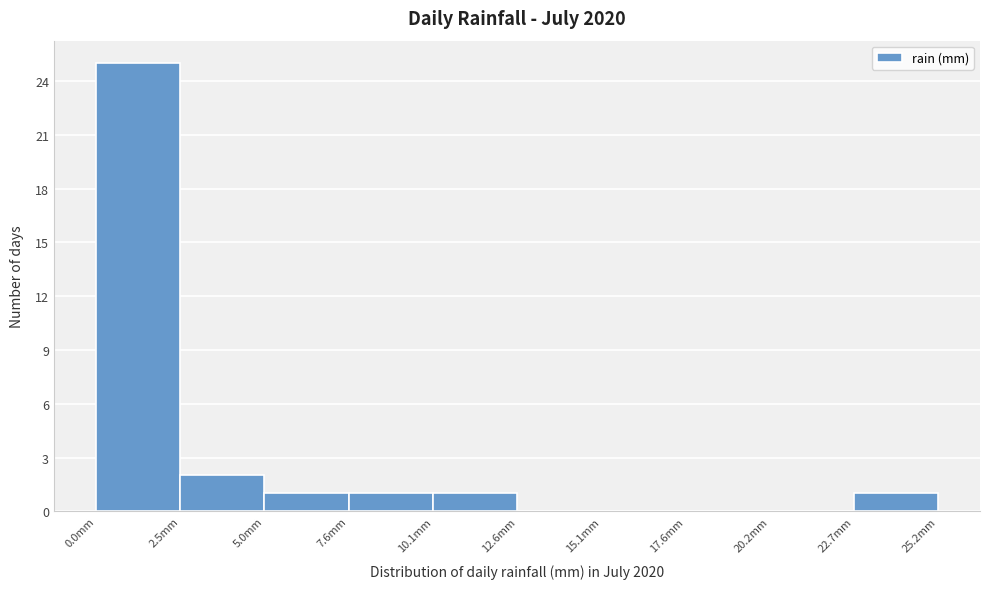

Over which range of the x-axis is the bar tallest?

0.0 to 2.5